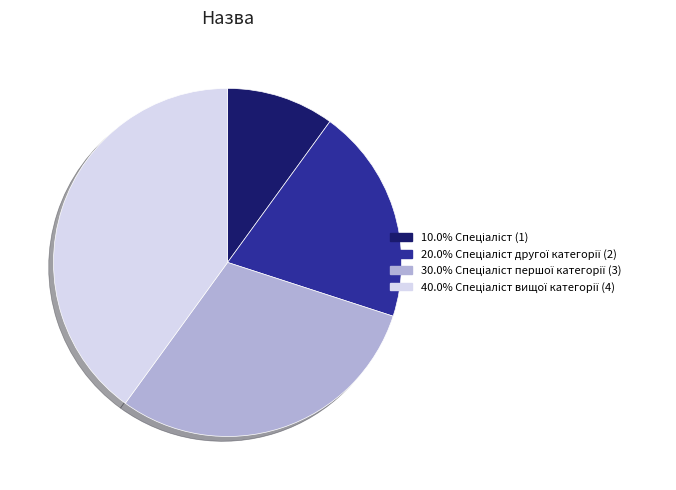

Is there any slice that represents more than half of the pie?

No